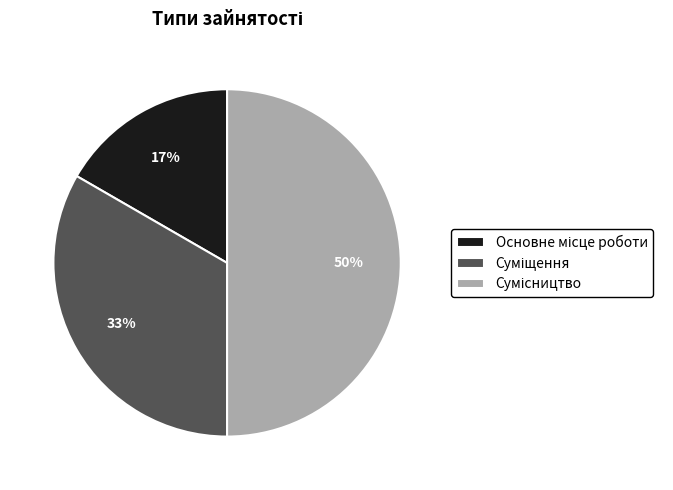

To the nearest percent, what is the average slice percentage?

33%